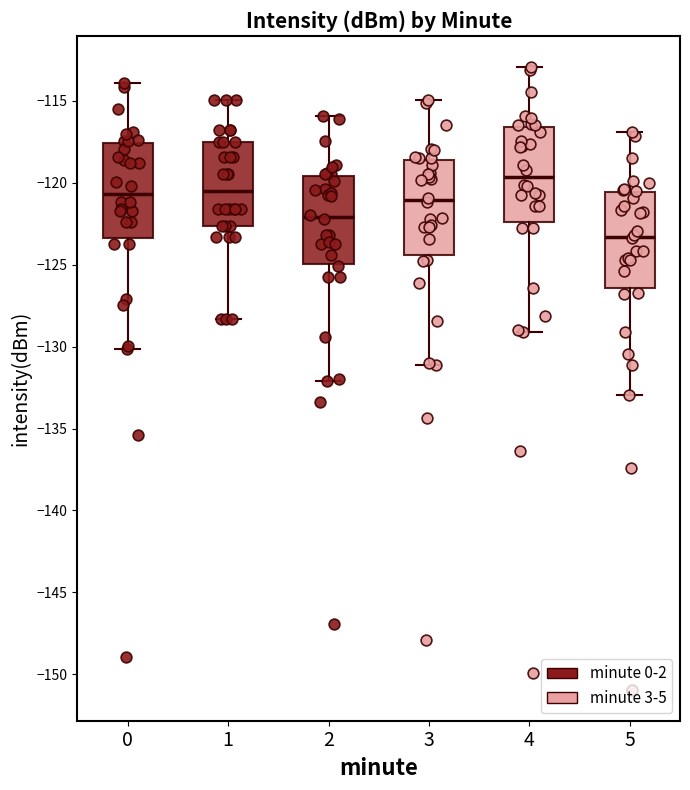

Which box has the highest median line?

4